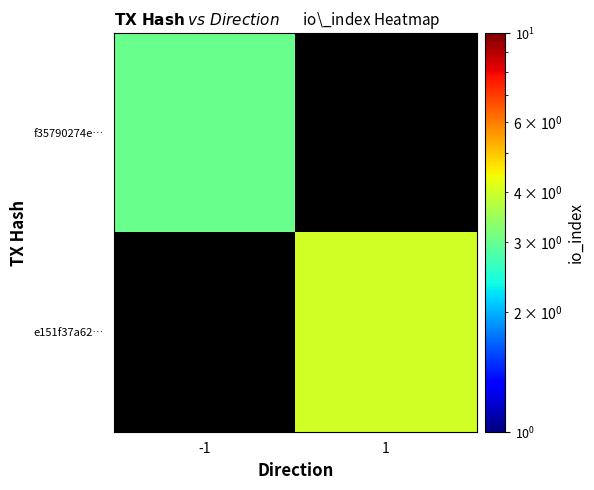

How many categories are shown in the chart?

2